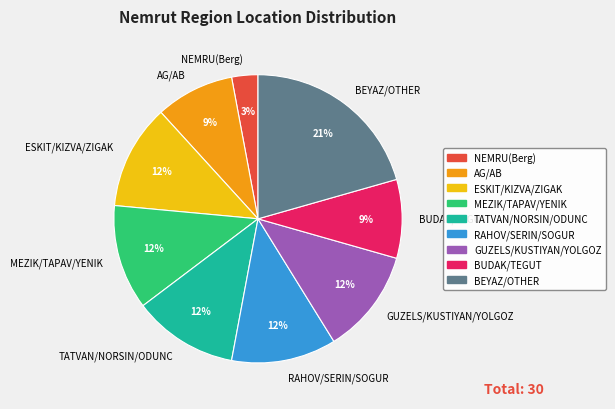

What percentage is the NEMRU(Berg) slice, to the nearest percent?

3%